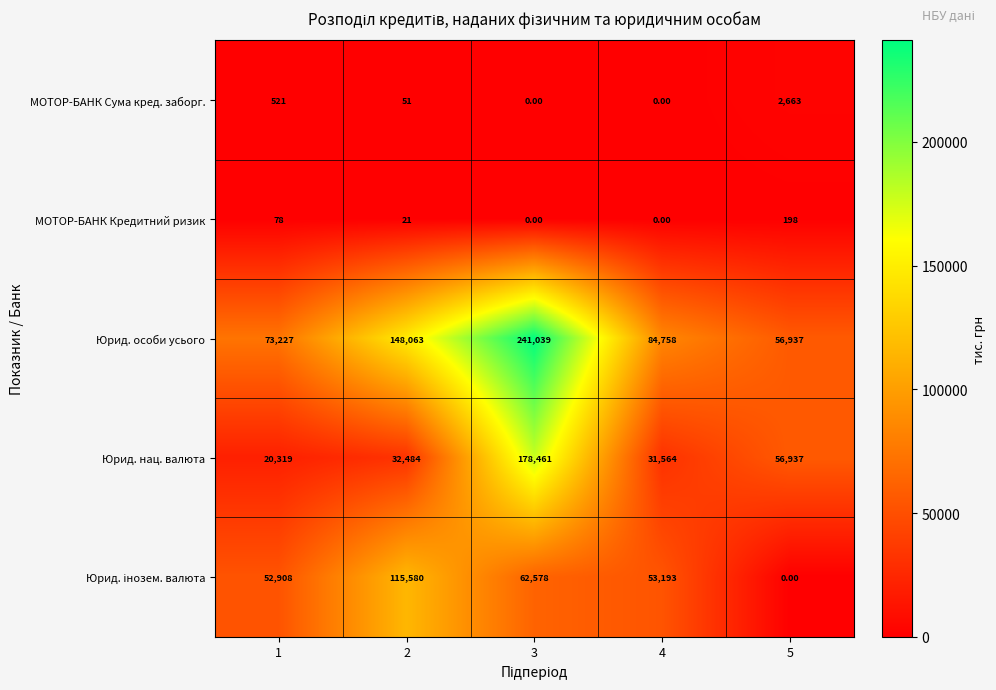

What is the total value across all series at 5?

116735